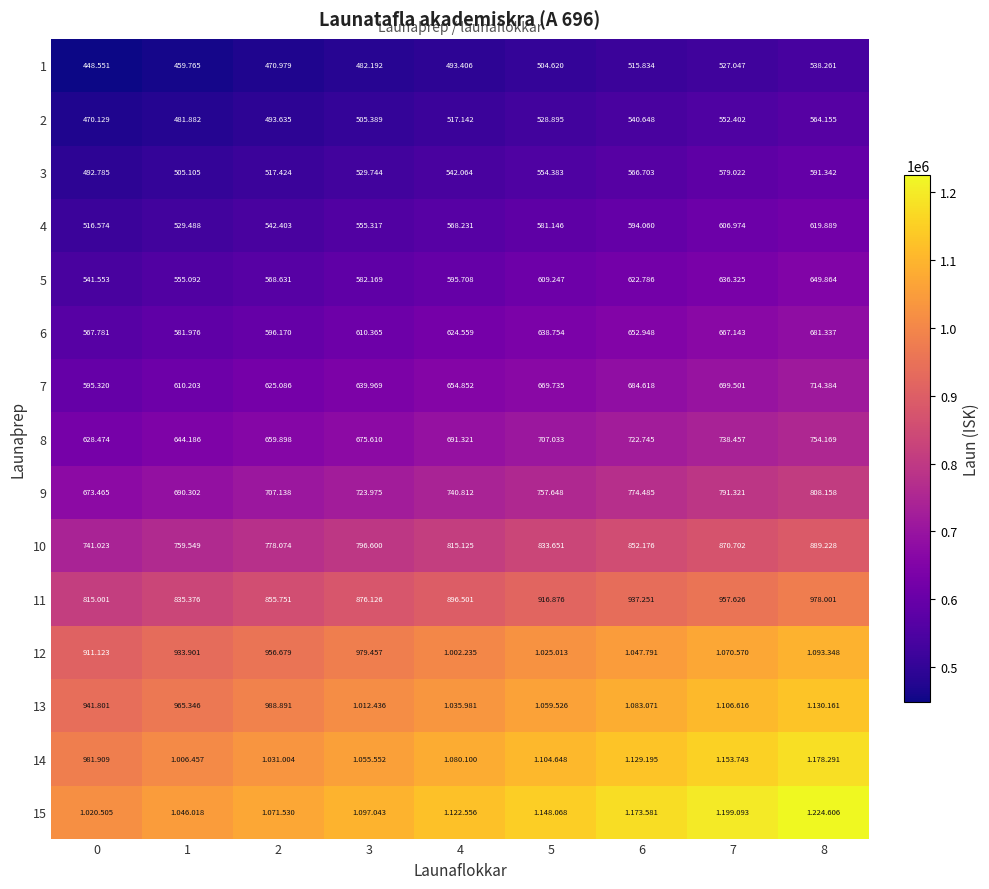

What is the smallest value displayed?

448551